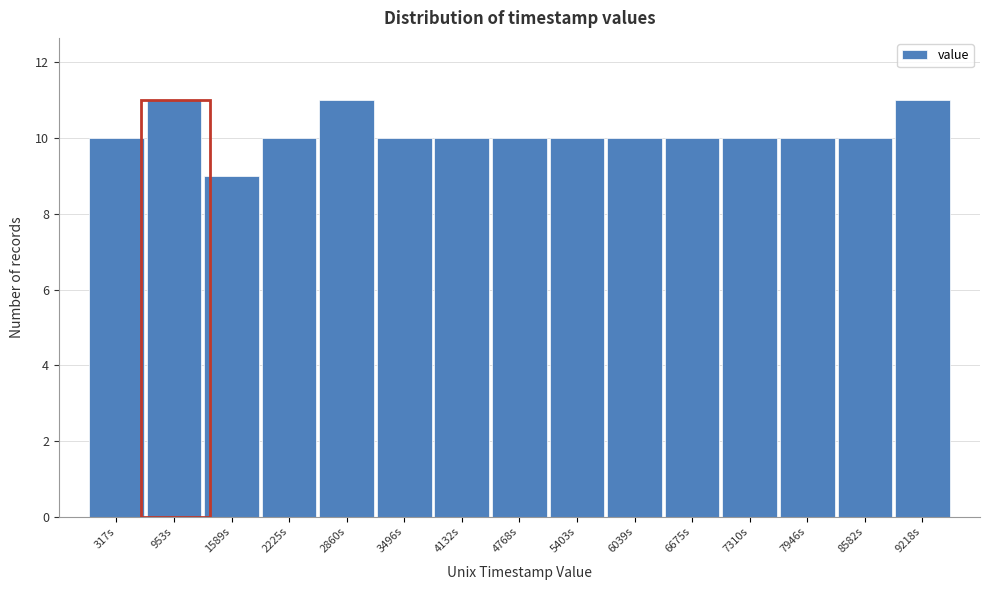

Reading right to left, extract all data points from this chart.

11	10	10	10	10	10	10	10	10	10	11	10	9	11	10